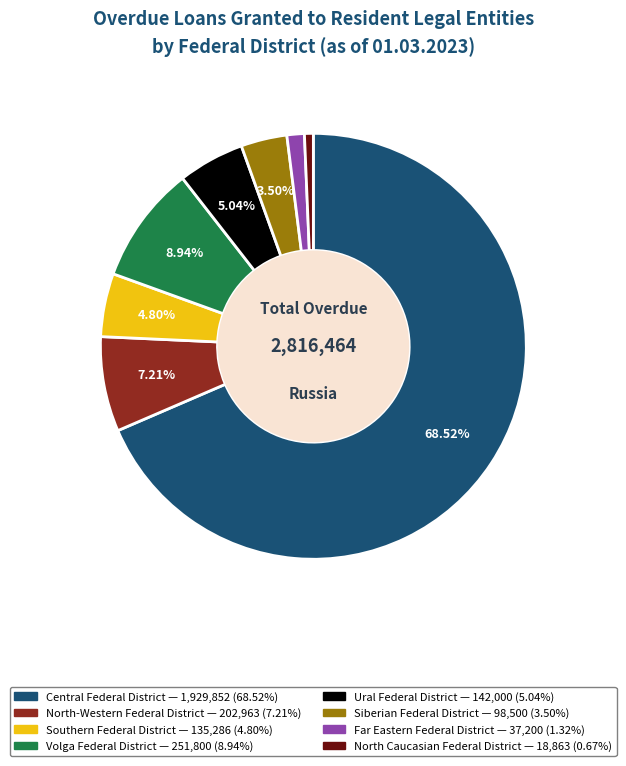

To the nearest percent, what is the combined percentage of Siberian Federal District and Volga Federal District?

12%